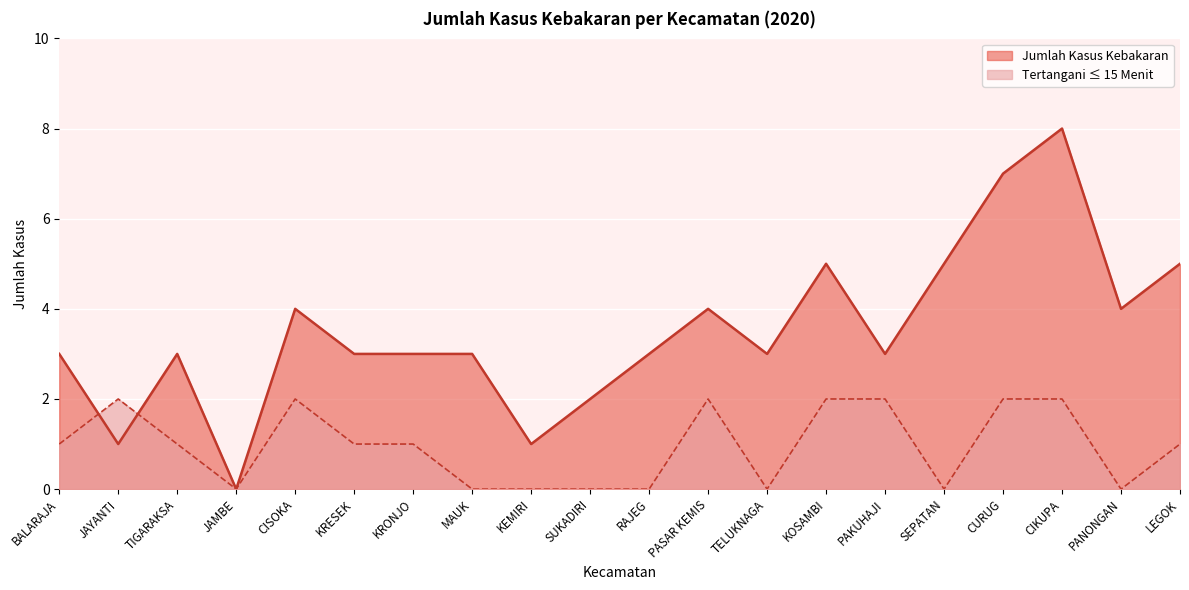

How many Tertangani ≤ 15 Menit values are between 0 and 2?

20